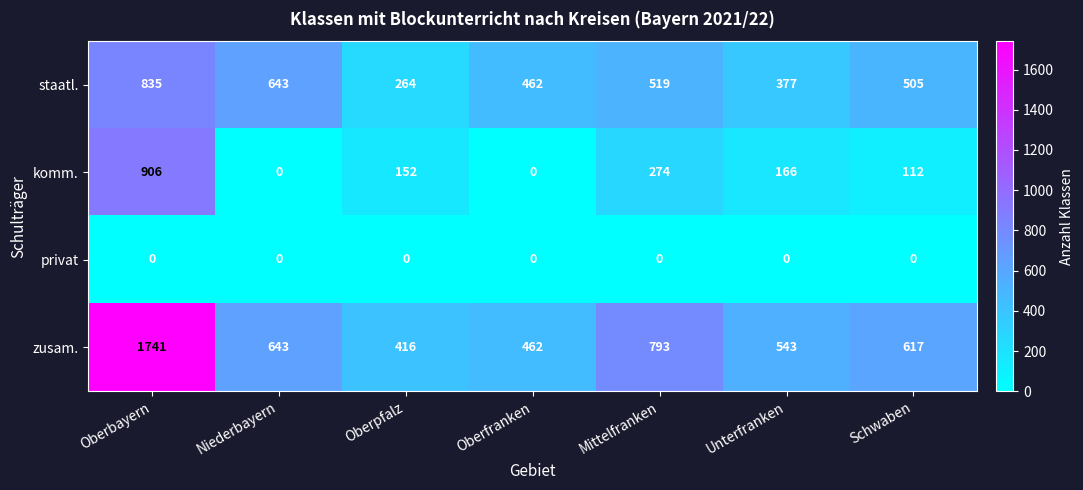

At which category is the sum across all series the highest?

Oberbayern